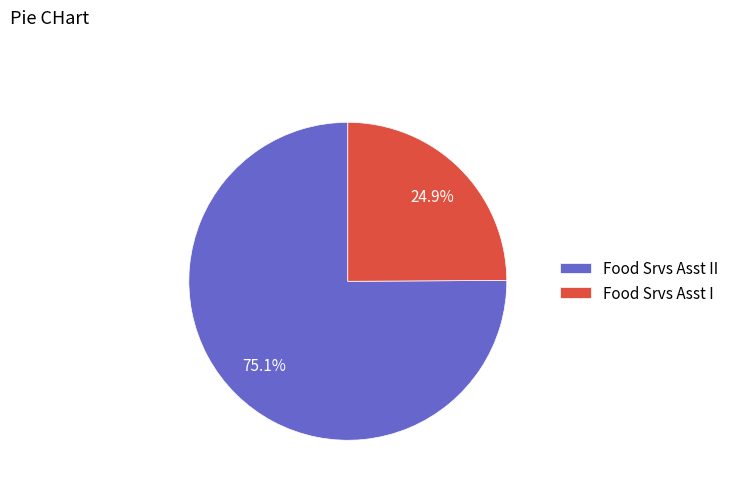

Is there any slice that represents more than half of the pie?

Yes